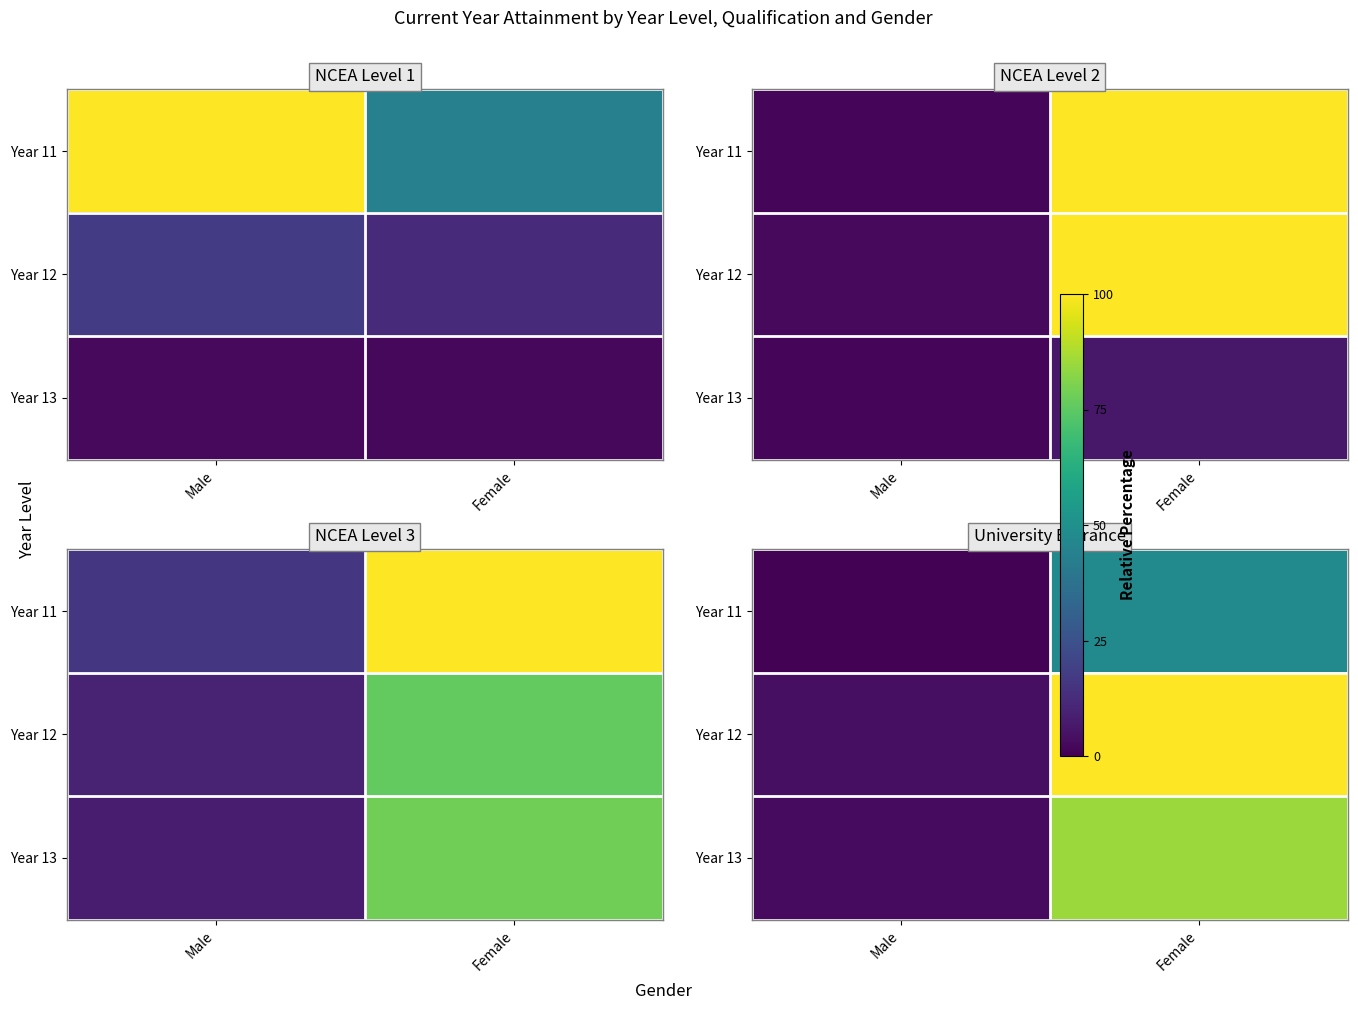

Rank the series by their maximum value, from lowest to highest.

Year 11, Year 13, Year 12